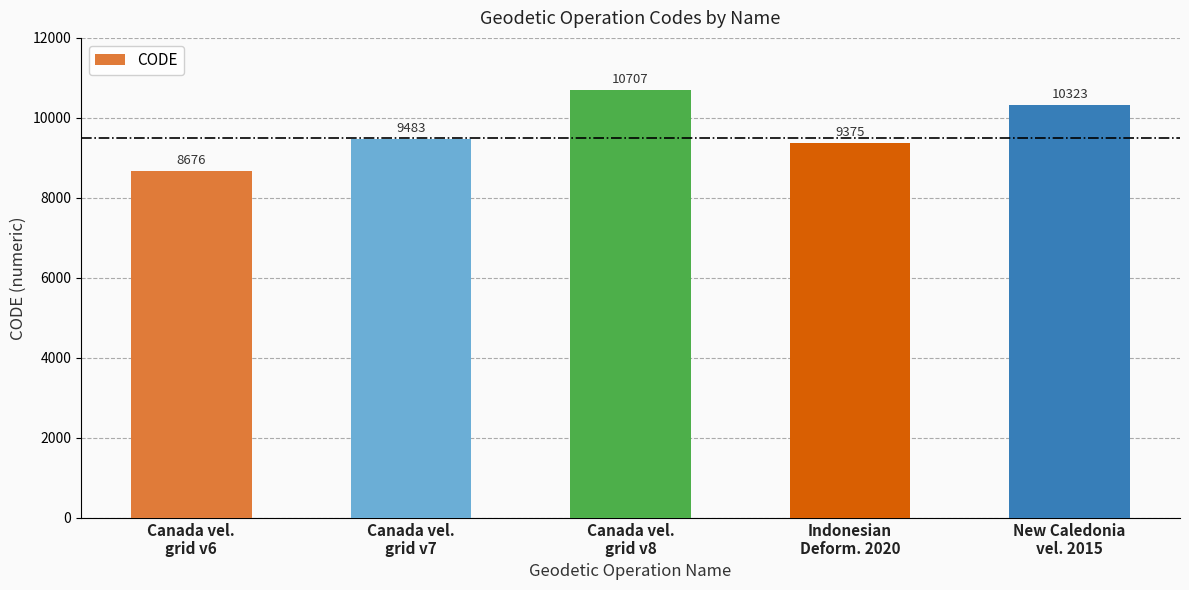

List the labels in order of value, smallest first.

Canada vel.
grid v6, Indonesian
Deform. 2020, Canada vel.
grid v7, New Caledonia
vel. 2015, Canada vel.
grid v8